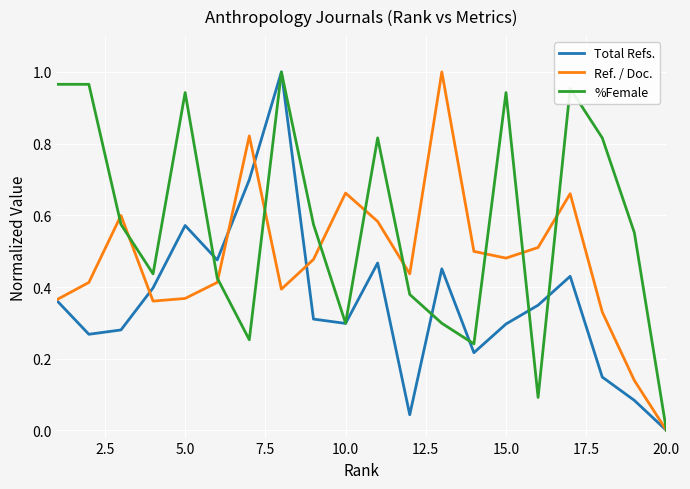

Which series has the largest total across all categories?

%Female